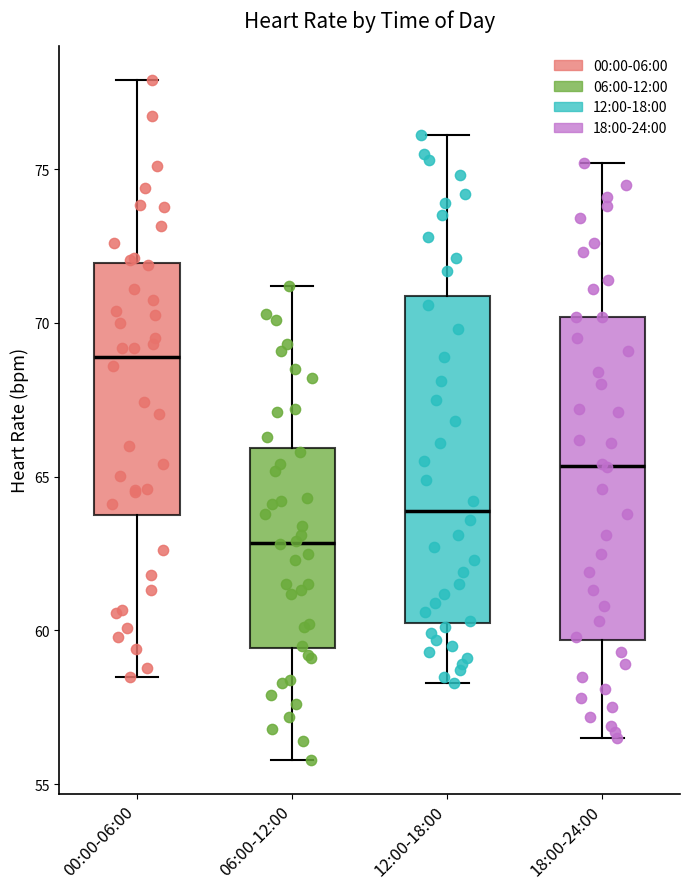

Where does the median line of the box for 18:00-24:00 sit on the y-axis? The values are not printed on the chart, so give them approximately, as read against the axis.

65.5